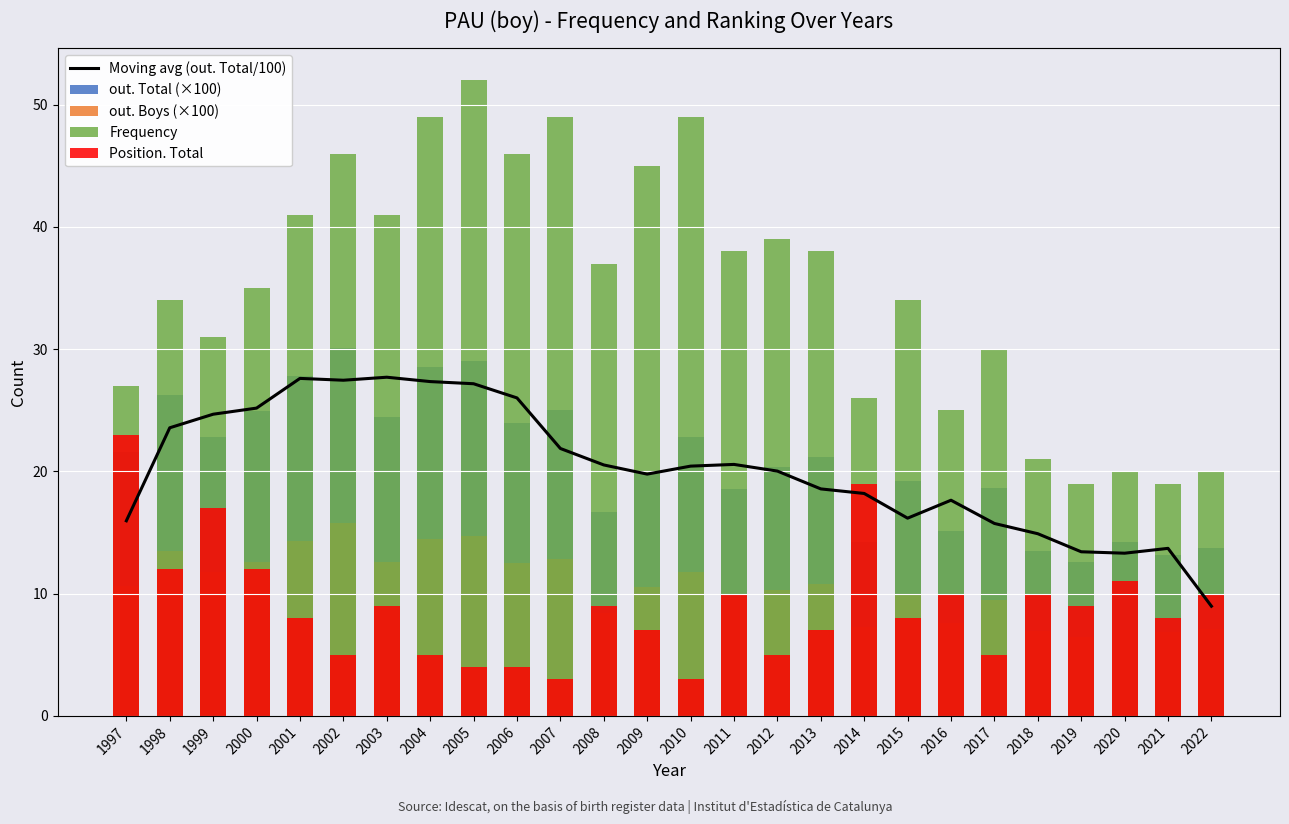

Between 2005 and 2021, which series saw the biggest shift?

Frequency